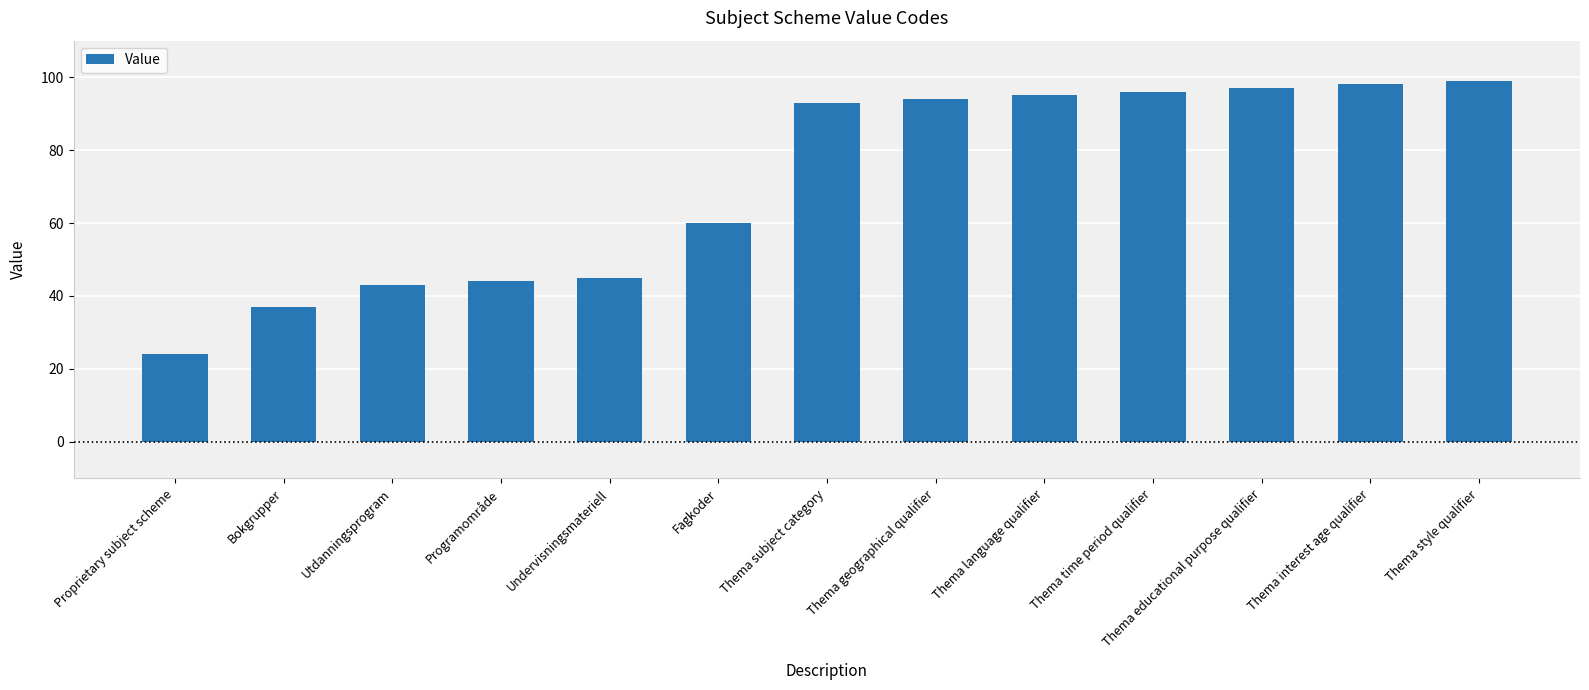

Rank the categories by value from lowest to highest.

Proprietary subject scheme, Bokgrupper, Utdanningsprogram, Programområde, Undervisningsmateriell, Fagkoder, Thema subject category, Thema geographical qualifier, Thema language qualifier, Thema time period qualifier, Thema educational purpose qualifier, Thema interest age qualifier, Thema style qualifier